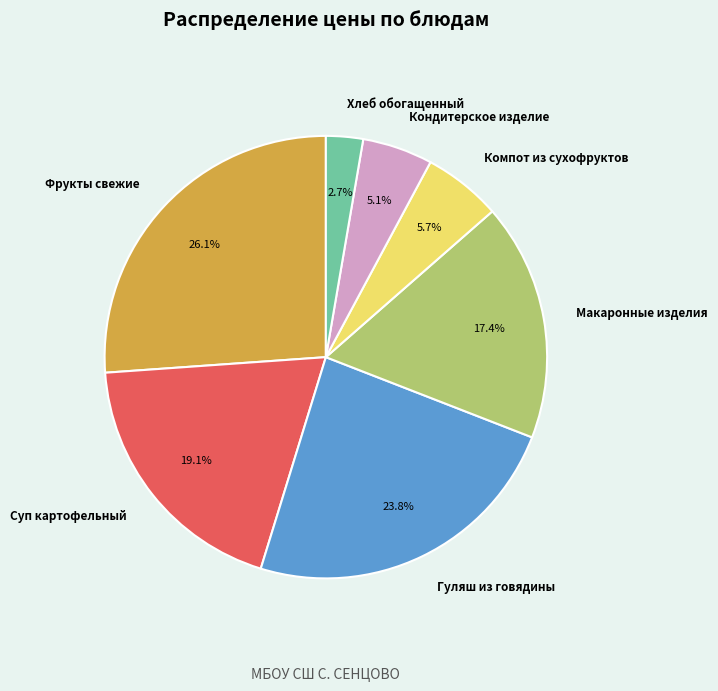

Between Суп картофельный and Гуляш из говядины, which is larger?

Гуляш из говядины